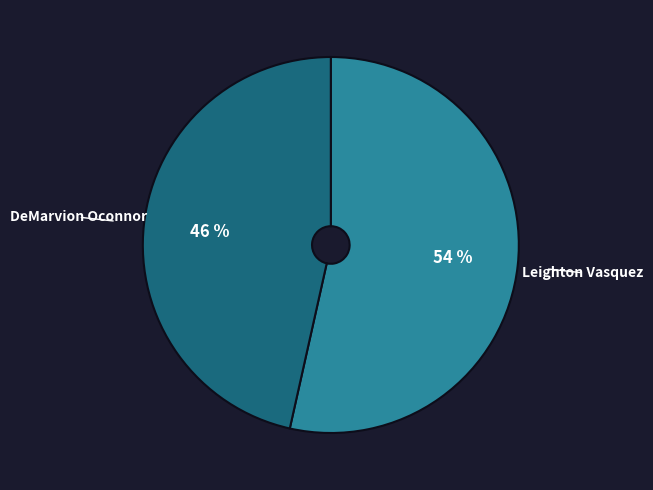

To the nearest percent, what is the average slice percentage?

50%